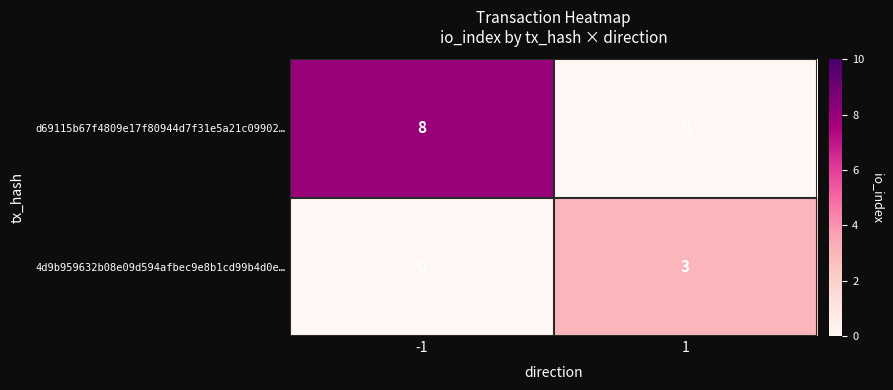

The value of d69115b67f4809e17f80944d7f31e5a21c09902… at -1 is 8. True or false?

True